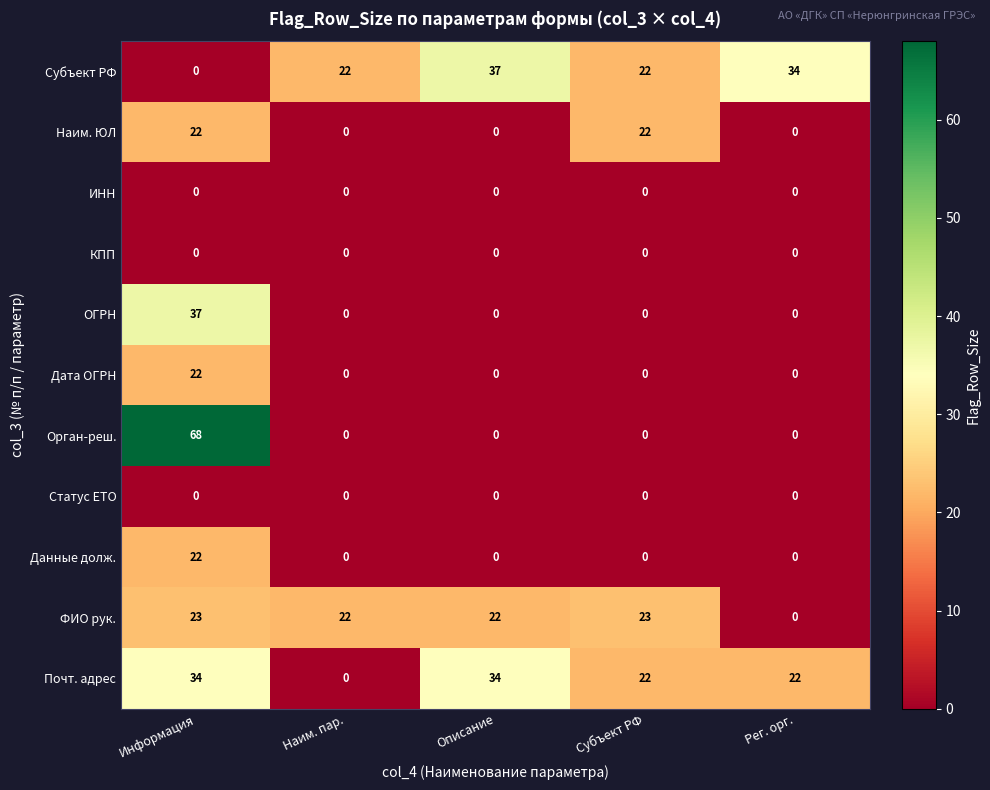

The value of КПП at Субъект РФ is 0. True or false?

True